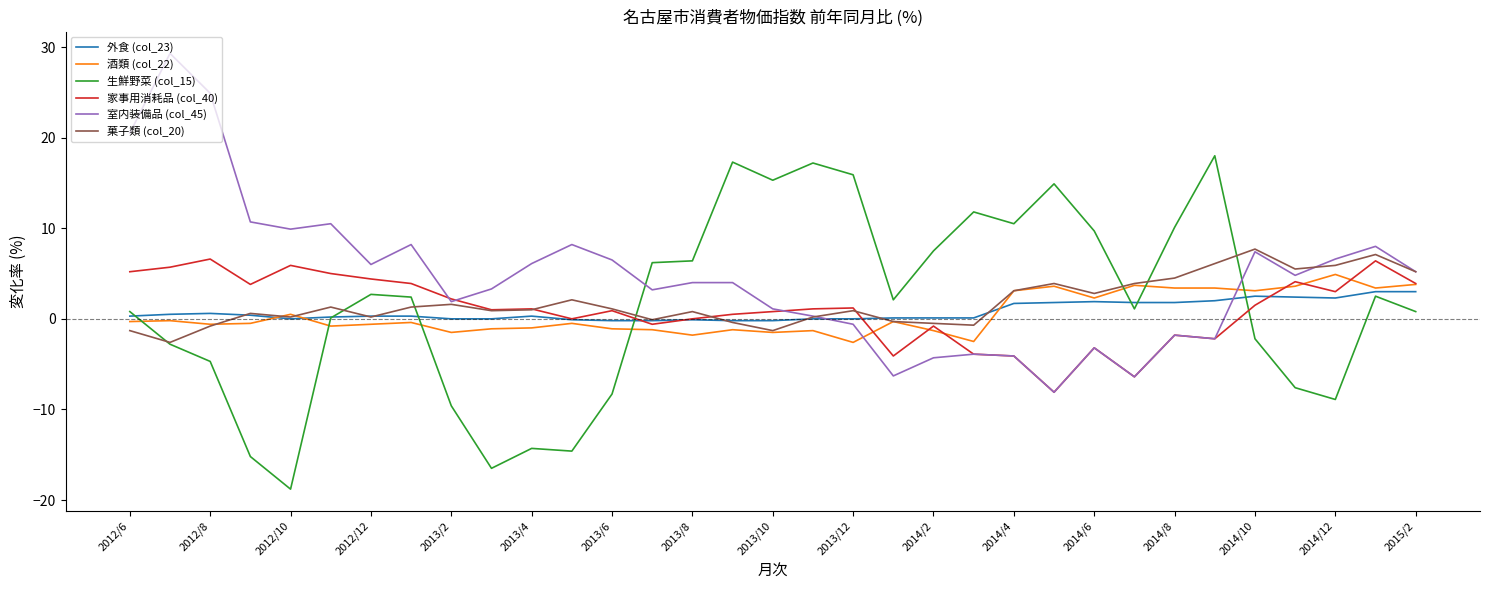

Which series has the largest total across all categories?

室内装備品 (col_45)